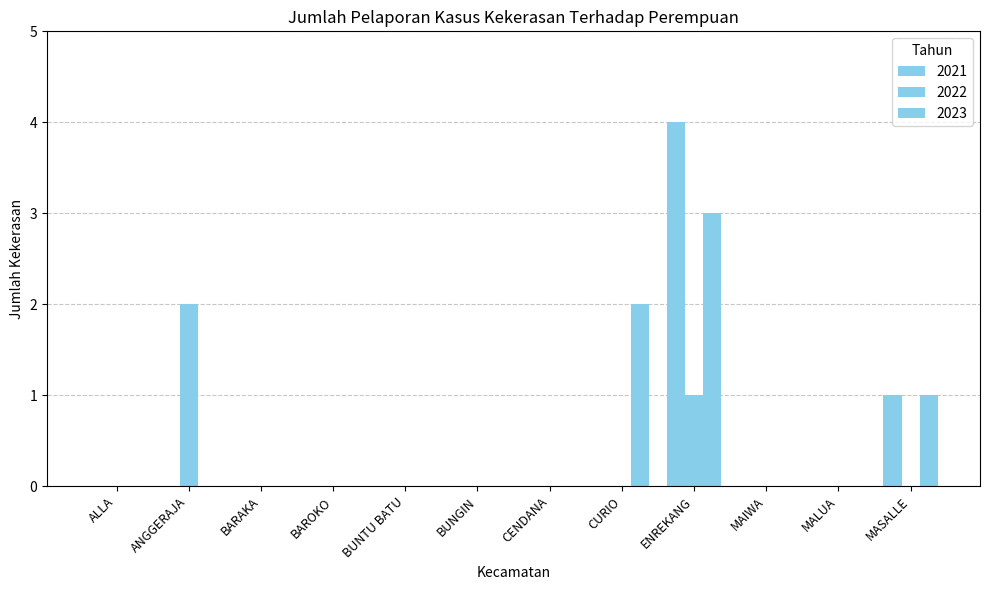

How many groups of bars are there?

12